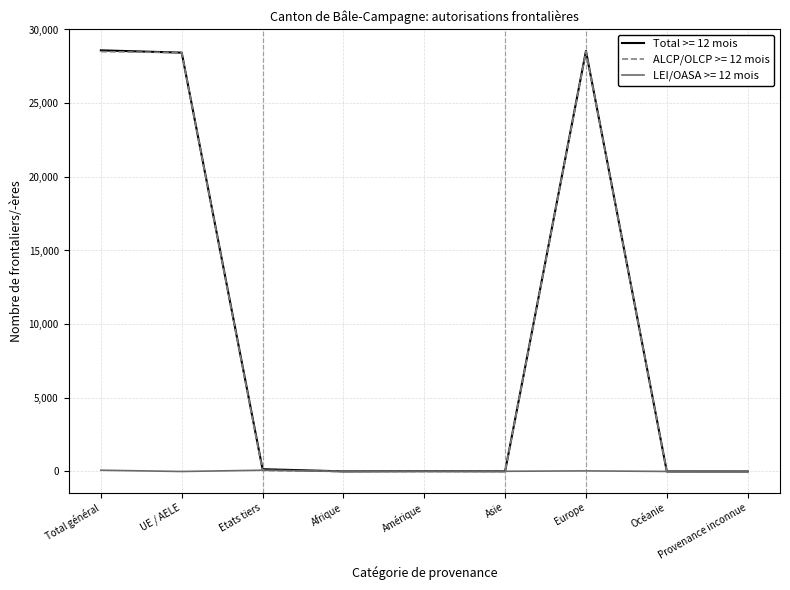

What is the difference between the highest and lowest values at UE / AELE?

28428